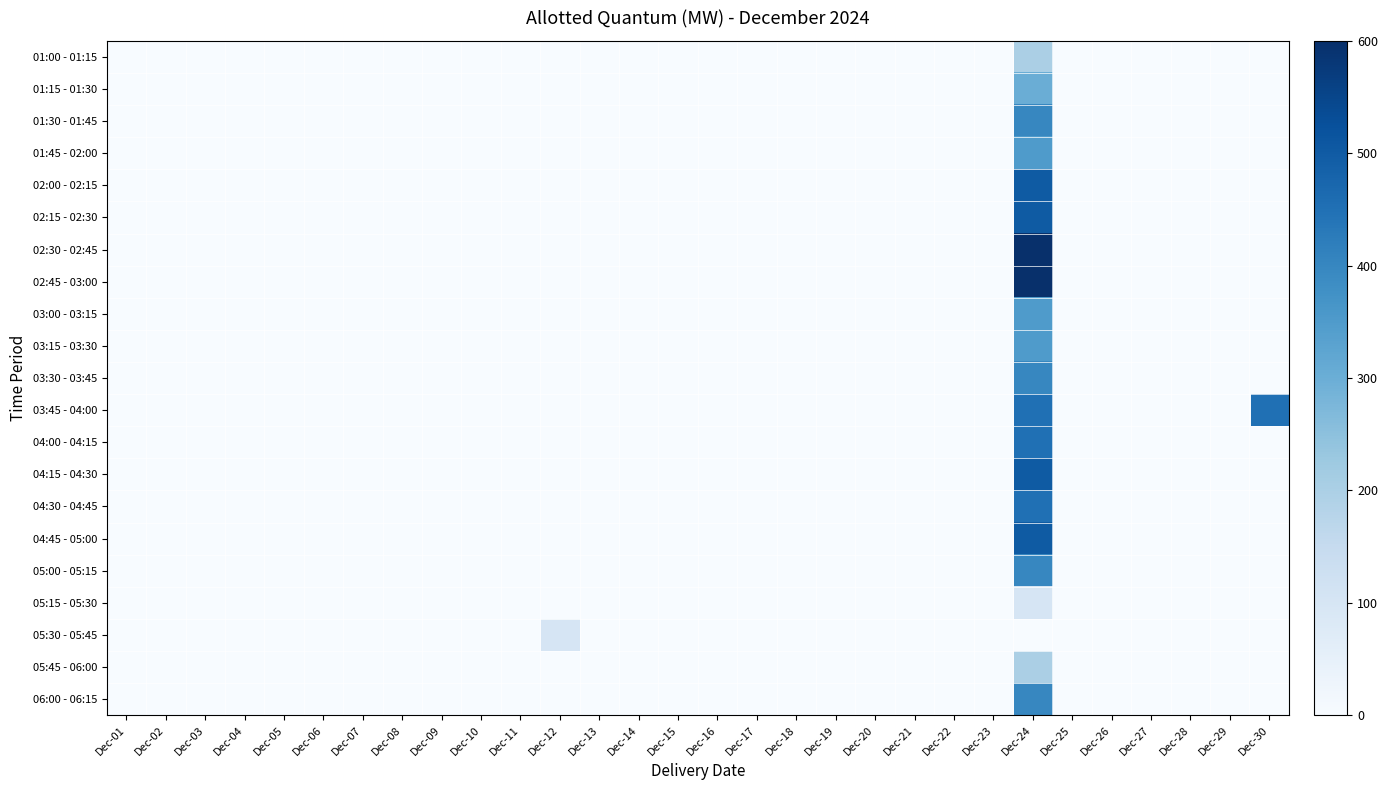

Reading right to left, transcribe all the data shown in this chart.

01:00 - 01:15: Dec-30=0	Dec-29=0	Dec-28=0	Dec-27=0	Dec-26=0	Dec-25=0	Dec-24=200	Dec-23=0	Dec-22=0	Dec-21=0	Dec-20=0	Dec-19=0	Dec-18=0	Dec-17=0	Dec-16=0	Dec-15=0	Dec-14=0	Dec-13=0	Dec-12=0	Dec-11=0	Dec-10=0	Dec-09=0	Dec-08=0	Dec-07=0	Dec-06=0	Dec-05=0	Dec-04=0	Dec-03=0	Dec-02=0	Dec-01=0
01:15 - 01:30: Dec-30=0	Dec-29=0	Dec-28=0	Dec-27=0	Dec-26=0	Dec-25=0	Dec-24=300	Dec-23=0	Dec-22=0	Dec-21=0	Dec-20=0	Dec-19=0	Dec-18=0	Dec-17=0	Dec-16=0	Dec-15=0	Dec-14=0	Dec-13=0	Dec-12=0	Dec-11=0	Dec-10=0	Dec-09=0	Dec-08=0	Dec-07=0	Dec-06=0	Dec-05=0	Dec-04=0	Dec-03=0	Dec-02=0	Dec-01=0
01:30 - 01:45: Dec-30=0	Dec-29=0	Dec-28=0	Dec-27=0	Dec-26=0	Dec-25=0	Dec-24=400	Dec-23=0	Dec-22=0	Dec-21=0	Dec-20=0	Dec-19=0	Dec-18=0	Dec-17=0	Dec-16=0	Dec-15=0	Dec-14=0	Dec-13=0	Dec-12=0	Dec-11=0	Dec-10=0	Dec-09=0	Dec-08=0	Dec-07=0	Dec-06=0	Dec-05=0	Dec-04=0	Dec-03=0	Dec-02=0	Dec-01=0
01:45 - 02:00: Dec-30=0	Dec-29=0	Dec-28=0	Dec-27=0	Dec-26=0	Dec-25=0	Dec-24=350	Dec-23=0	Dec-22=0	Dec-21=0	Dec-20=0	Dec-19=0	Dec-18=0	Dec-17=0	Dec-16=0	Dec-15=0	Dec-14=0	Dec-13=0	Dec-12=0	Dec-11=0	Dec-10=0	Dec-09=0	Dec-08=0	Dec-07=0	Dec-06=0	Dec-05=0	Dec-04=0	Dec-03=0	Dec-02=0	Dec-01=0
02:00 - 02:15: Dec-30=0	Dec-29=0	Dec-28=0	Dec-27=0	Dec-26=0	Dec-25=0	Dec-24=500	Dec-23=0	Dec-22=0	Dec-21=0	Dec-20=0	Dec-19=0	Dec-18=0	Dec-17=0	Dec-16=0	Dec-15=0	Dec-14=0	Dec-13=0	Dec-12=0	Dec-11=0	Dec-10=0	Dec-09=0	Dec-08=0	Dec-07=0	Dec-06=0	Dec-05=0	Dec-04=0	Dec-03=0	Dec-02=0	Dec-01=0
02:15 - 02:30: Dec-30=0	Dec-29=0	Dec-28=0	Dec-27=0	Dec-26=0	Dec-25=0	Dec-24=500	Dec-23=0	Dec-22=0	Dec-21=0	Dec-20=0	Dec-19=0	Dec-18=0	Dec-17=0	Dec-16=0	Dec-15=0	Dec-14=0	Dec-13=0	Dec-12=0	Dec-11=0	Dec-10=0	Dec-09=0	Dec-08=0	Dec-07=0	Dec-06=0	Dec-05=0	Dec-04=0	Dec-03=0	Dec-02=0	Dec-01=0
02:30 - 02:45: Dec-30=0	Dec-29=0	Dec-28=0	Dec-27=0	Dec-26=0	Dec-25=0	Dec-24=600	Dec-23=0	Dec-22=0	Dec-21=0	Dec-20=0	Dec-19=0	Dec-18=0	Dec-17=0	Dec-16=0	Dec-15=0	Dec-14=0	Dec-13=0	Dec-12=0	Dec-11=0	Dec-10=0	Dec-09=0	Dec-08=0	Dec-07=0	Dec-06=0	Dec-05=0	Dec-04=0	Dec-03=0	Dec-02=0	Dec-01=0
02:45 - 03:00: Dec-30=0	Dec-29=0	Dec-28=0	Dec-27=0	Dec-26=0	Dec-25=0	Dec-24=600	Dec-23=0	Dec-22=0	Dec-21=0	Dec-20=0	Dec-19=0	Dec-18=0	Dec-17=0	Dec-16=0	Dec-15=0	Dec-14=0	Dec-13=0	Dec-12=0	Dec-11=0	Dec-10=0	Dec-09=0	Dec-08=0	Dec-07=0	Dec-06=0	Dec-05=0	Dec-04=0	Dec-03=0	Dec-02=0	Dec-01=0
03:00 - 03:15: Dec-30=0	Dec-29=0	Dec-28=0	Dec-27=0	Dec-26=0	Dec-25=0	Dec-24=350	Dec-23=0	Dec-22=0	Dec-21=0	Dec-20=0	Dec-19=0	Dec-18=0	Dec-17=0	Dec-16=0	Dec-15=0	Dec-14=0	Dec-13=0	Dec-12=0	Dec-11=0	Dec-10=0	Dec-09=0	Dec-08=0	Dec-07=0	Dec-06=0	Dec-05=0	Dec-04=0	Dec-03=0	Dec-02=0	Dec-01=0
03:15 - 03:30: Dec-30=0	Dec-29=0	Dec-28=0	Dec-27=0	Dec-26=0	Dec-25=0	Dec-24=350	Dec-23=0	Dec-22=0	Dec-21=0	Dec-20=0	Dec-19=0	Dec-18=0	Dec-17=0	Dec-16=0	Dec-15=0	Dec-14=0	Dec-13=0	Dec-12=0	Dec-11=0	Dec-10=0	Dec-09=0	Dec-08=0	Dec-07=0	Dec-06=0	Dec-05=0	Dec-04=0	Dec-03=0	Dec-02=0	Dec-01=0
03:30 - 03:45: Dec-30=0	Dec-29=0	Dec-28=0	Dec-27=0	Dec-26=0	Dec-25=0	Dec-24=400	Dec-23=0	Dec-22=0	Dec-21=0	Dec-20=0	Dec-19=0	Dec-18=0	Dec-17=0	Dec-16=0	Dec-15=0	Dec-14=0	Dec-13=0	Dec-12=0	Dec-11=0	Dec-10=0	Dec-09=0	Dec-08=0	Dec-07=0	Dec-06=0	Dec-05=0	Dec-04=0	Dec-03=0	Dec-02=0	Dec-01=0
03:45 - 04:00: Dec-30=450	Dec-29=0	Dec-28=0	Dec-27=0	Dec-26=0	Dec-25=0	Dec-24=450	Dec-23=0	Dec-22=0	Dec-21=0	Dec-20=0	Dec-19=0	Dec-18=0	Dec-17=0	Dec-16=0	Dec-15=0	Dec-14=0	Dec-13=0	Dec-12=0	Dec-11=0	Dec-10=0	Dec-09=0	Dec-08=0	Dec-07=0	Dec-06=0	Dec-05=0	Dec-04=0	Dec-03=0	Dec-02=0	Dec-01=0
04:00 - 04:15: Dec-30=0	Dec-29=0	Dec-28=0	Dec-27=0	Dec-26=0	Dec-25=0	Dec-24=450	Dec-23=0	Dec-22=0	Dec-21=0	Dec-20=0	Dec-19=0	Dec-18=0	Dec-17=0	Dec-16=0	Dec-15=0	Dec-14=0	Dec-13=0	Dec-12=0	Dec-11=0	Dec-10=0	Dec-09=0	Dec-08=0	Dec-07=0	Dec-06=0	Dec-05=0	Dec-04=0	Dec-03=0	Dec-02=0	Dec-01=0
04:15 - 04:30: Dec-30=0	Dec-29=0	Dec-28=0	Dec-27=0	Dec-26=0	Dec-25=0	Dec-24=500	Dec-23=0	Dec-22=0	Dec-21=0	Dec-20=0	Dec-19=0	Dec-18=0	Dec-17=0	Dec-16=0	Dec-15=0	Dec-14=0	Dec-13=0	Dec-12=0	Dec-11=0	Dec-10=0	Dec-09=0	Dec-08=0	Dec-07=0	Dec-06=0	Dec-05=0	Dec-04=0	Dec-03=0	Dec-02=0	Dec-01=0
04:30 - 04:45: Dec-30=0	Dec-29=0	Dec-28=0	Dec-27=0	Dec-26=0	Dec-25=0	Dec-24=450	Dec-23=0	Dec-22=0	Dec-21=0	Dec-20=0	Dec-19=0	Dec-18=0	Dec-17=0	Dec-16=0	Dec-15=0	Dec-14=0	Dec-13=0	Dec-12=0	Dec-11=0	Dec-10=0	Dec-09=0	Dec-08=0	Dec-07=0	Dec-06=0	Dec-05=0	Dec-04=0	Dec-03=0	Dec-02=0	Dec-01=0
04:45 - 05:00: Dec-30=0	Dec-29=0	Dec-28=0	Dec-27=0	Dec-26=0	Dec-25=0	Dec-24=500	Dec-23=0	Dec-22=0	Dec-21=0	Dec-20=0	Dec-19=0	Dec-18=0	Dec-17=0	Dec-16=0	Dec-15=0	Dec-14=0	Dec-13=0	Dec-12=0	Dec-11=0	Dec-10=0	Dec-09=0	Dec-08=0	Dec-07=0	Dec-06=0	Dec-05=0	Dec-04=0	Dec-03=0	Dec-02=0	Dec-01=0
05:00 - 05:15: Dec-30=0	Dec-29=0	Dec-28=0	Dec-27=0	Dec-26=0	Dec-25=0	Dec-24=400	Dec-23=0	Dec-22=0	Dec-21=0	Dec-20=0	Dec-19=0	Dec-18=0	Dec-17=0	Dec-16=0	Dec-15=0	Dec-14=0	Dec-13=0	Dec-12=0	Dec-11=0	Dec-10=0	Dec-09=0	Dec-08=0	Dec-07=0	Dec-06=0	Dec-05=0	Dec-04=0	Dec-03=0	Dec-02=0	Dec-01=0
05:15 - 05:30: Dec-30=0	Dec-29=0	Dec-28=0	Dec-27=0	Dec-26=0	Dec-25=0	Dec-24=100	Dec-23=0	Dec-22=0	Dec-21=0	Dec-20=0	Dec-19=0	Dec-18=0	Dec-17=0	Dec-16=0	Dec-15=0	Dec-14=0	Dec-13=0	Dec-12=0	Dec-11=0	Dec-10=0	Dec-09=0	Dec-08=0	Dec-07=0	Dec-06=0	Dec-05=0	Dec-04=0	Dec-03=0	Dec-02=0	Dec-01=0
05:30 - 05:45: Dec-30=0	Dec-29=0	Dec-28=0	Dec-27=0	Dec-26=0	Dec-25=0	Dec-24=0	Dec-23=0	Dec-22=0	Dec-21=0	Dec-20=0	Dec-19=0	Dec-18=0	Dec-17=0	Dec-16=0	Dec-15=0	Dec-14=0	Dec-13=0	Dec-12=100	Dec-11=0	Dec-10=0	Dec-09=0	Dec-08=0	Dec-07=0	Dec-06=0	Dec-05=0	Dec-04=0	Dec-03=0	Dec-02=0	Dec-01=0
05:45 - 06:00: Dec-30=0	Dec-29=0	Dec-28=0	Dec-27=0	Dec-26=0	Dec-25=0	Dec-24=200	Dec-23=0	Dec-22=0	Dec-21=0	Dec-20=0	Dec-19=0	Dec-18=0	Dec-17=0	Dec-16=0	Dec-15=0	Dec-14=0	Dec-13=0	Dec-12=0	Dec-11=0	Dec-10=0	Dec-09=0	Dec-08=0	Dec-07=0	Dec-06=0	Dec-05=0	Dec-04=0	Dec-03=0	Dec-02=0	Dec-01=0
06:00 - 06:15: Dec-30=0	Dec-29=0	Dec-28=0	Dec-27=0	Dec-26=0	Dec-25=0	Dec-24=400	Dec-23=0	Dec-22=0	Dec-21=0	Dec-20=0	Dec-19=0	Dec-18=0	Dec-17=0	Dec-16=0	Dec-15=0	Dec-14=0	Dec-13=0	Dec-12=0	Dec-11=0	Dec-10=0	Dec-09=0	Dec-08=0	Dec-07=0	Dec-06=0	Dec-05=0	Dec-04=0	Dec-03=0	Dec-02=0	Dec-01=0